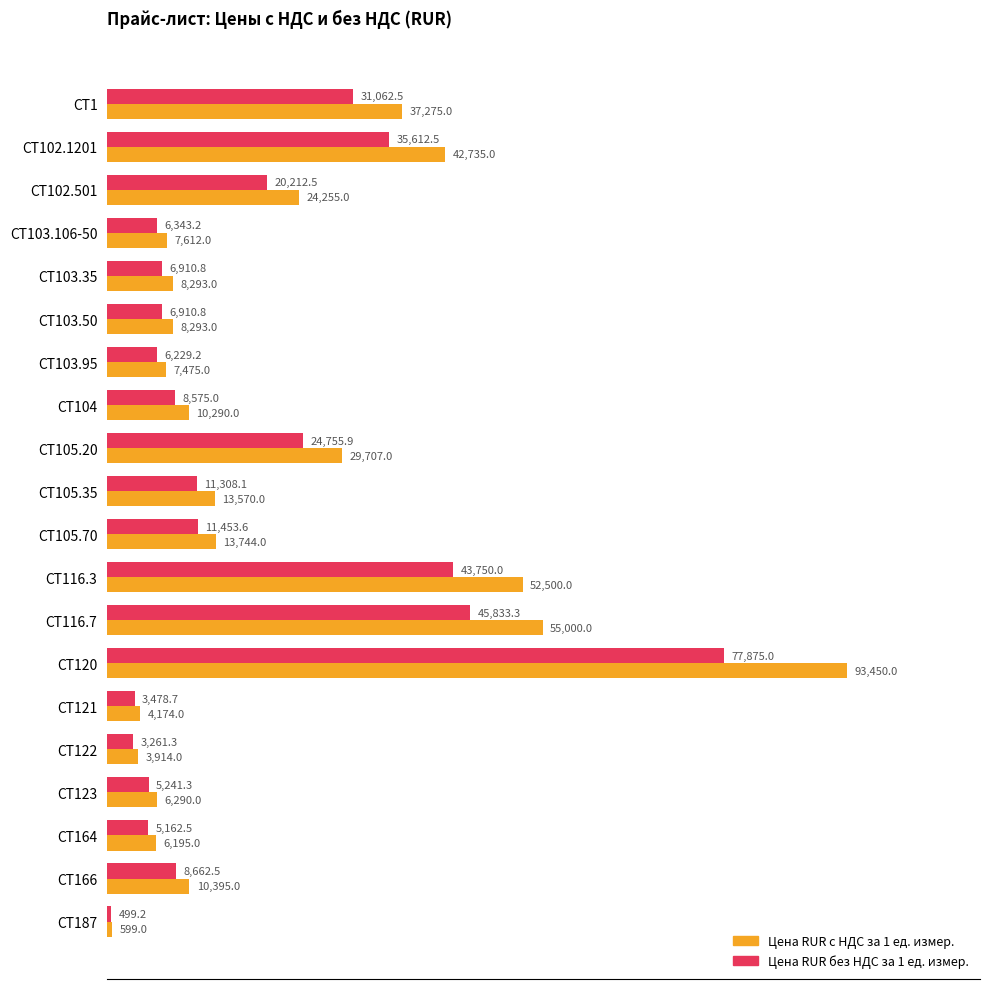

Which label corresponds to the largest value in the chart?

CT120